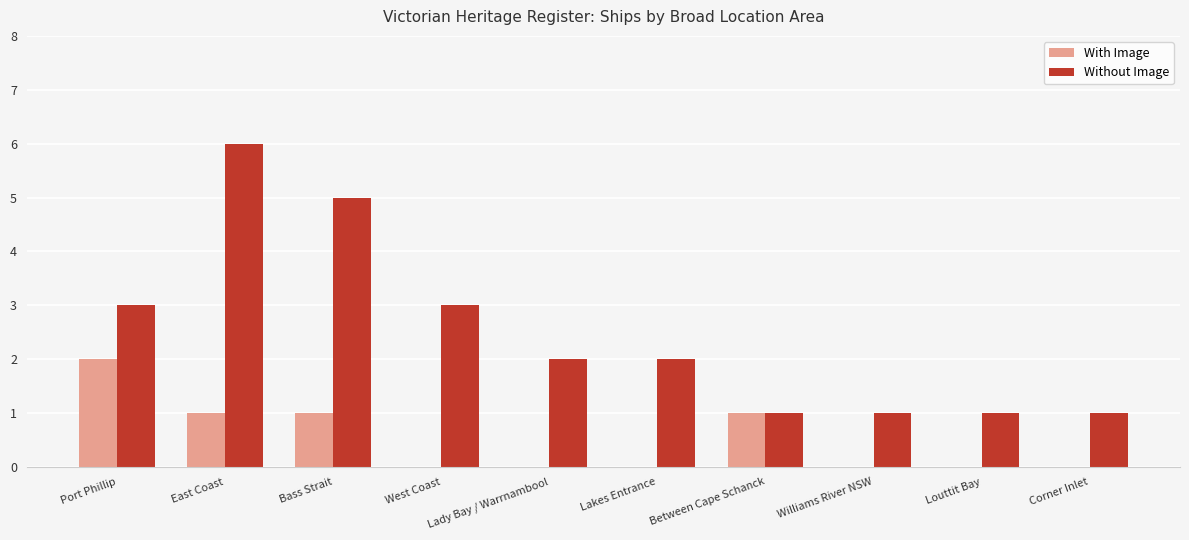

Between Bass Strait and Between Cape Schanck, which series saw the biggest shift?

Without Image